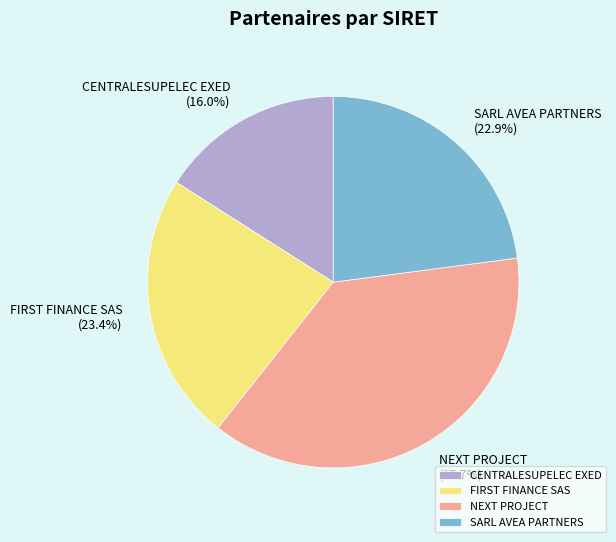

Which category has the biggest portion of the pie?

NEXT PROJECT